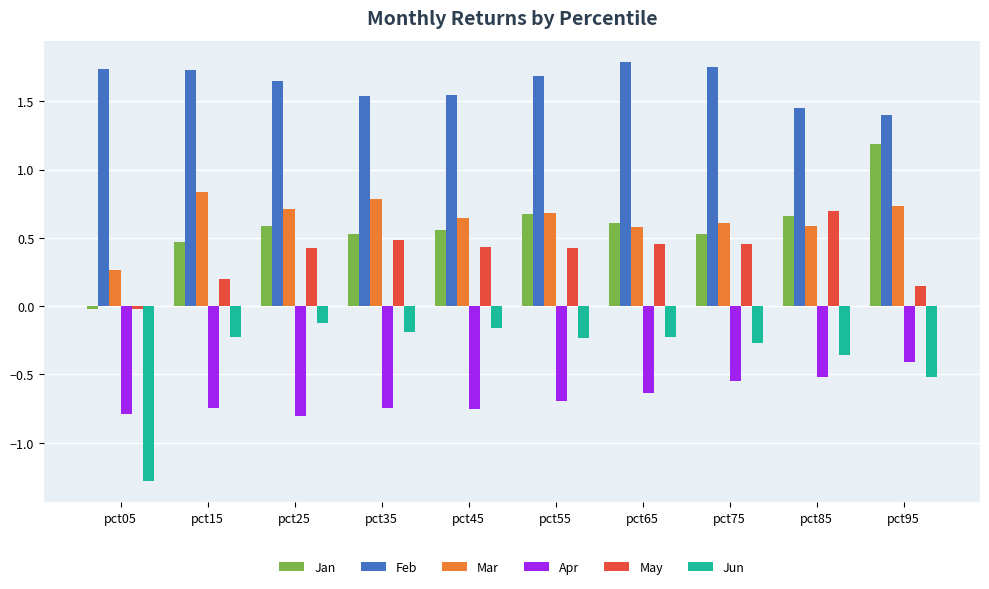

What are all the series names shown in the legend?

Jan, Feb, Mar, Apr, May, Jun